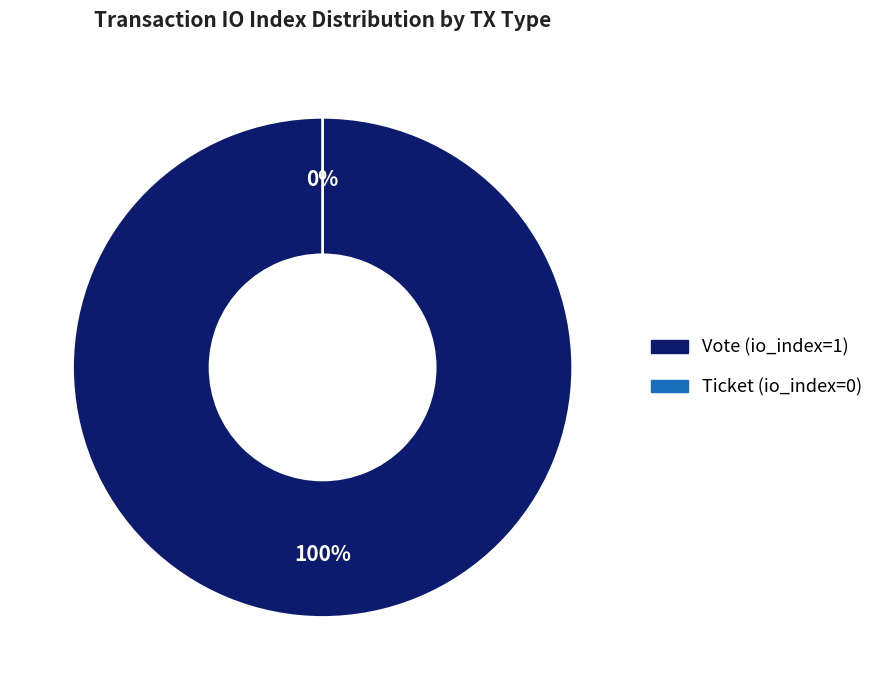

Which category has the biggest portion of the pie?

Vote (io_index=1)